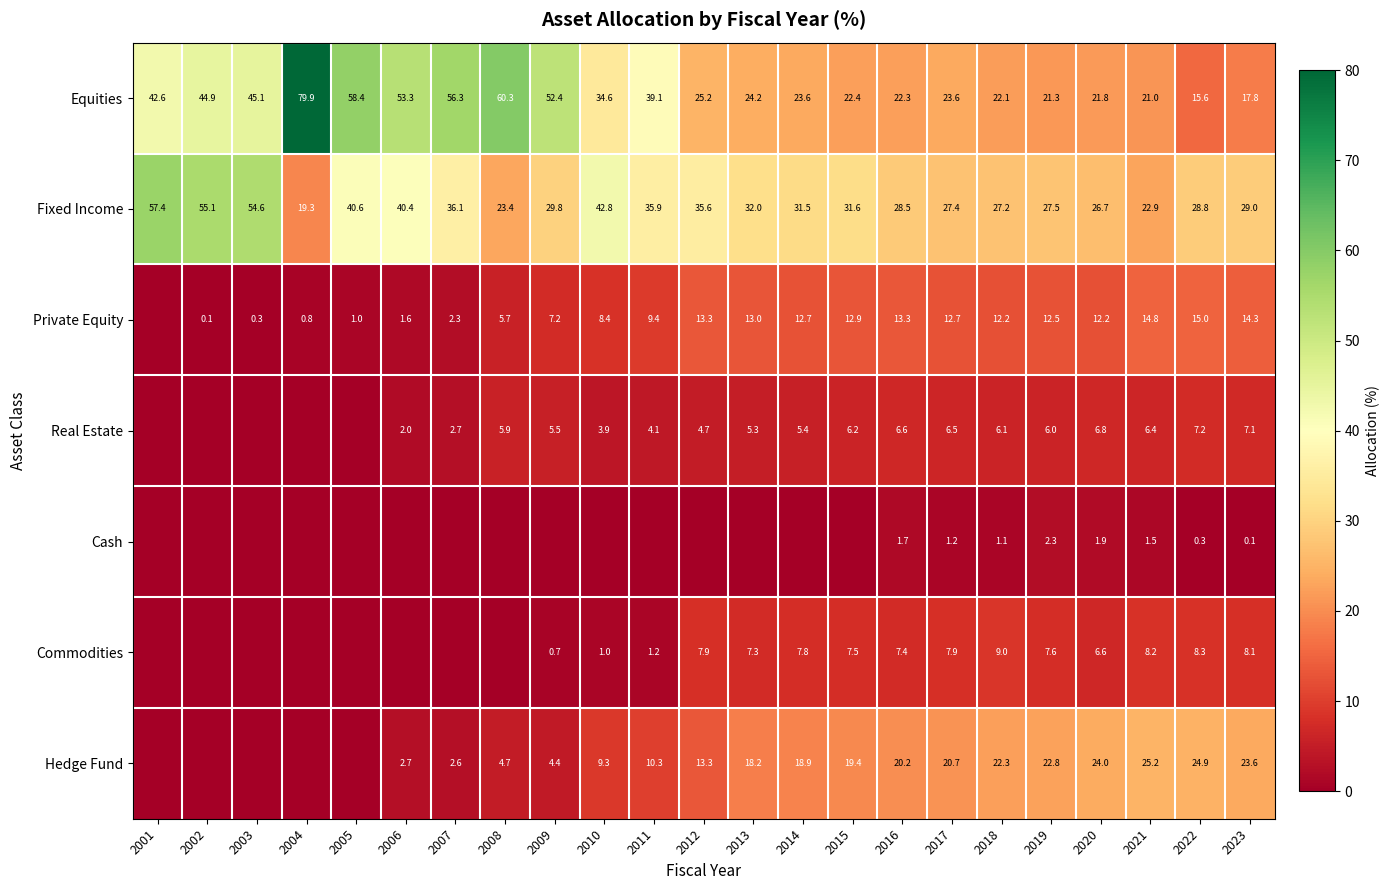

Is the value of Commodities at 2010 greater than the value of Fixed Income at 2012?

No